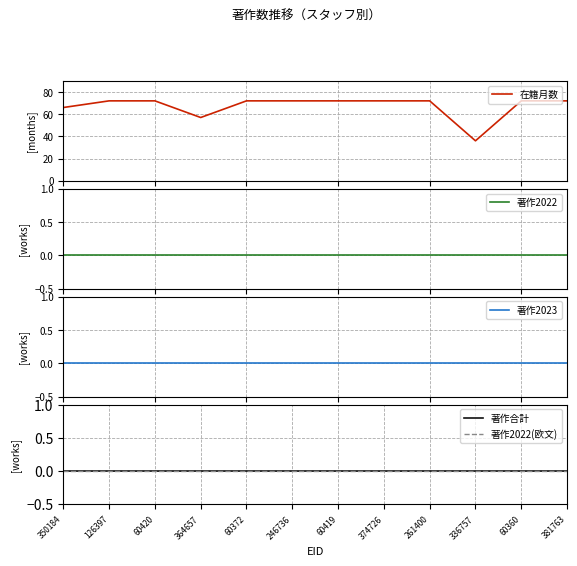

True or false: 著作2023 and 著作合計 intersect in this chart.

False